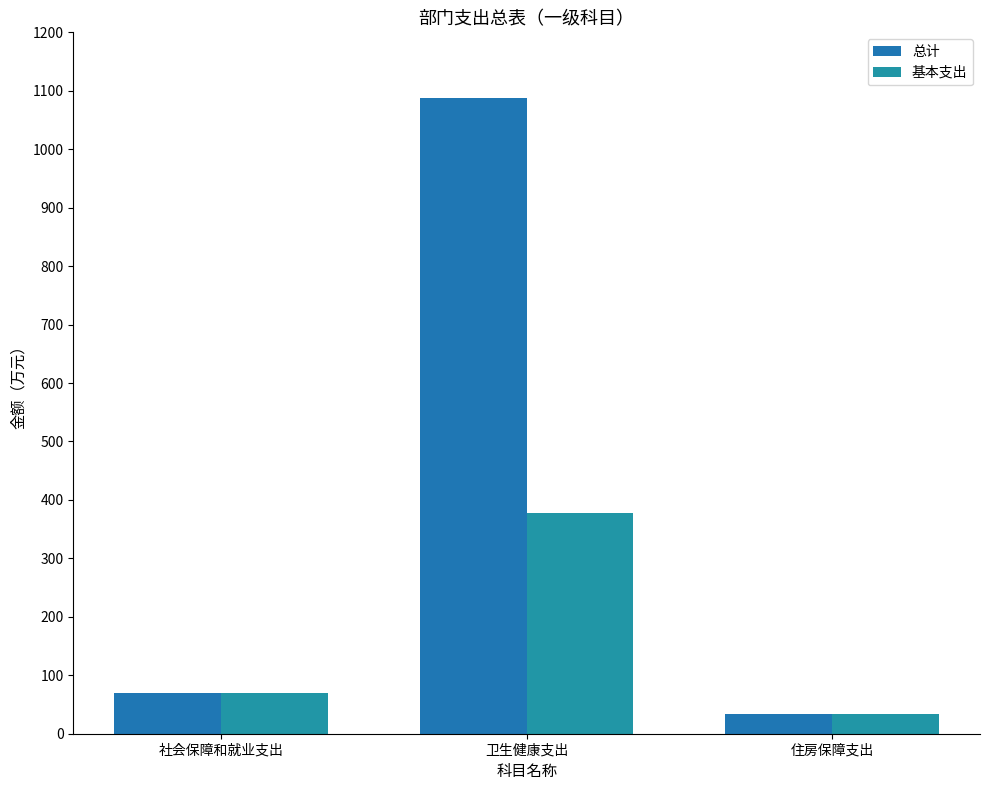

Which series has the largest range (max minus min)?

总计